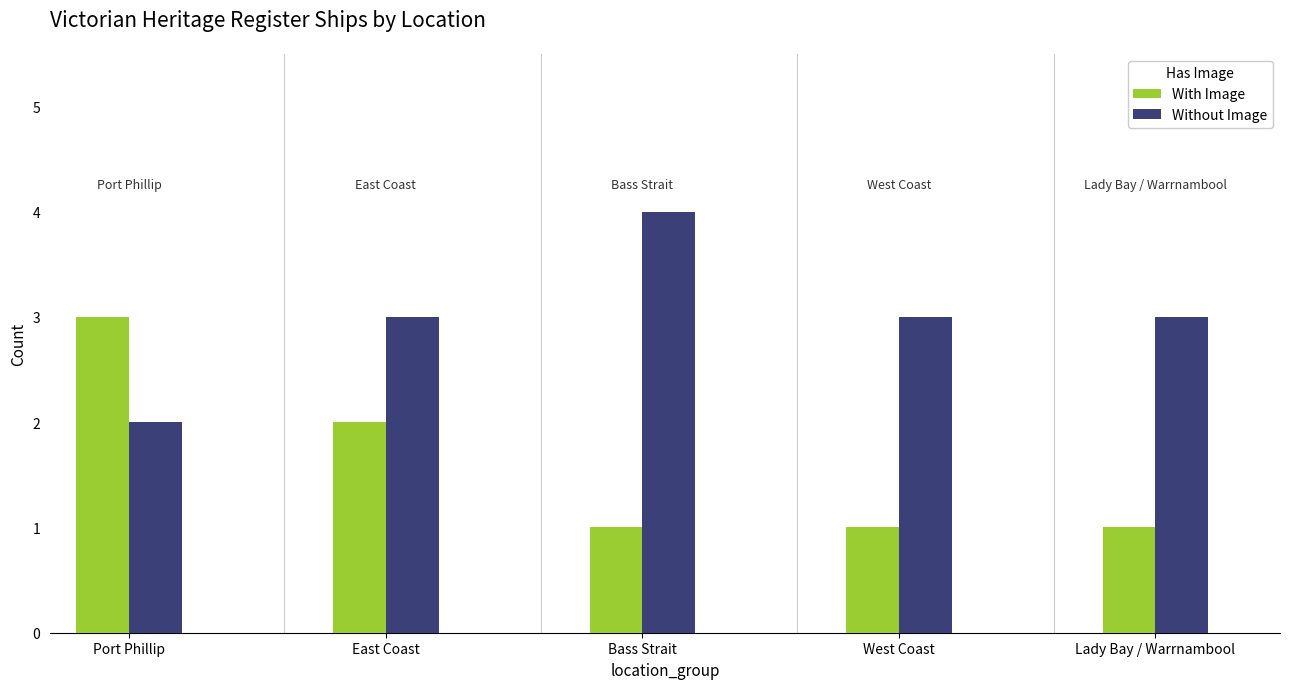

How many bars are there in total?

10